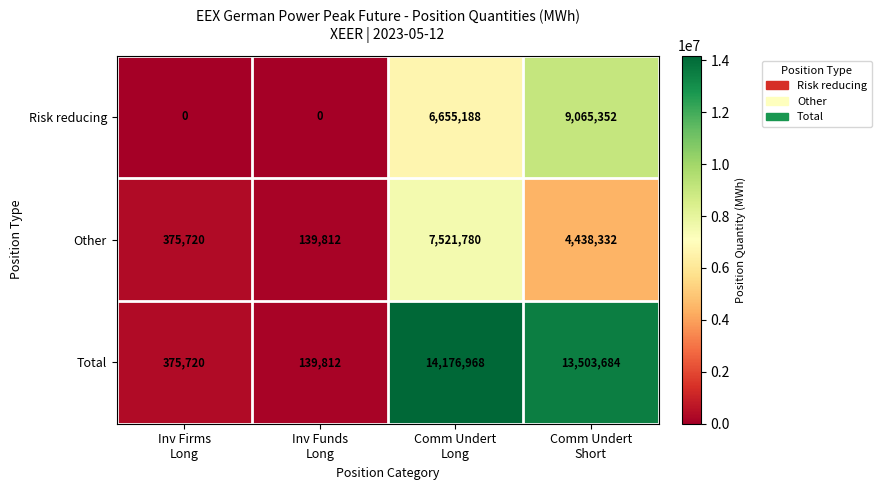

Rank the series by their average value, from highest to lowest.

Total, Risk reducing, Other